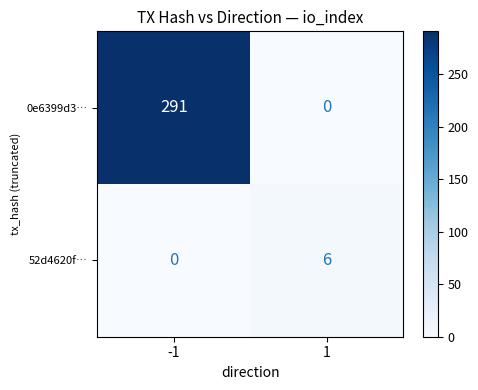

How many data points does each series have?

2